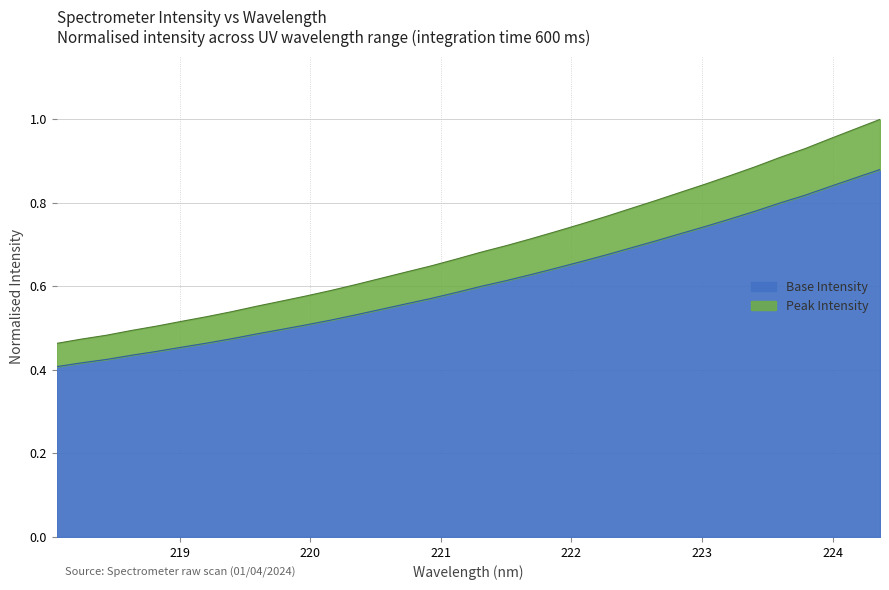

How many data points does each series have?

34